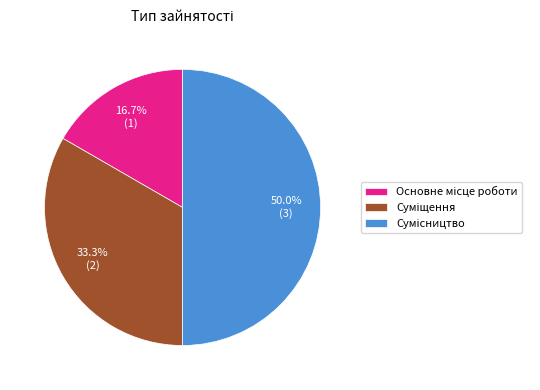

What is the largest slice in the pie chart?

Сумісництво